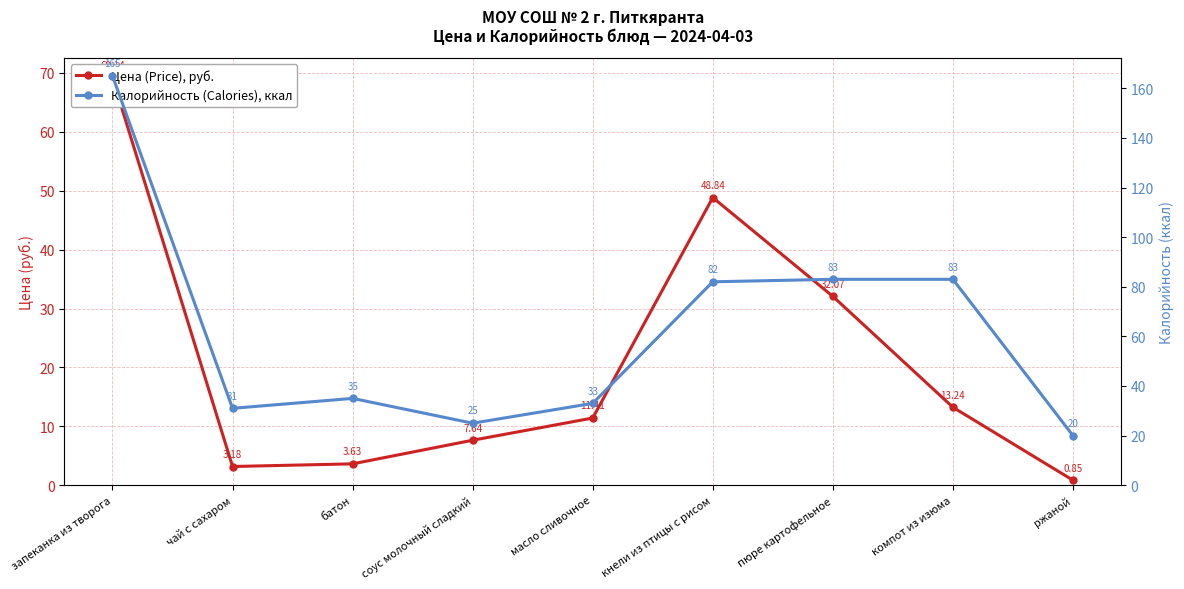

Reading left to right, list all the values displayed in this chart.

Цена (Price), руб.: 69.1	3.2	3.6	7.6	11.4	48.8	32.1	13.2	0.8
Калорийность (Calories), ккал: 165.0	31.0	35.0	25.0	33.0	82.0	83.0	83.0	20.0